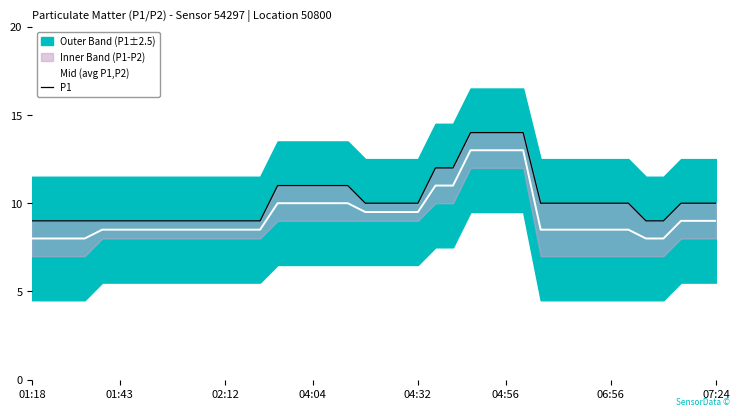

What is the maximum value for Mid (avg P1,P2)?

13.0